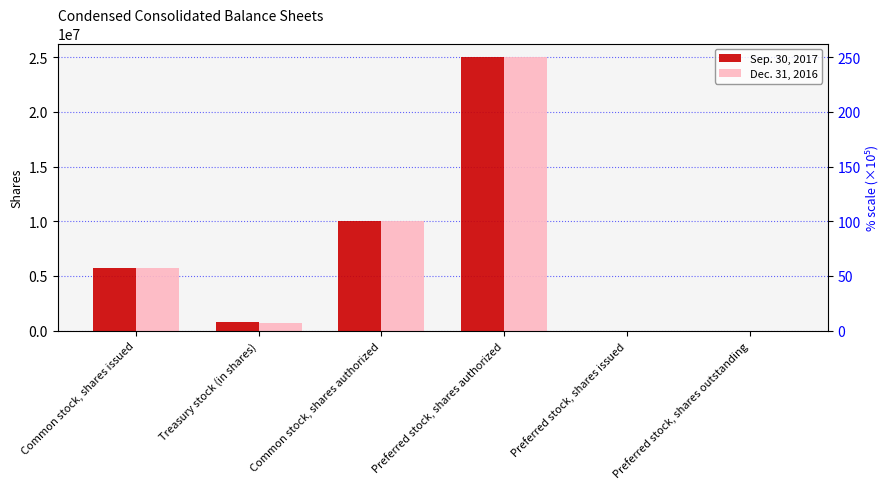

True or false: Dec. 31, 2016 has a value of 12562434 at Preferred stock, shares outstanding.

False